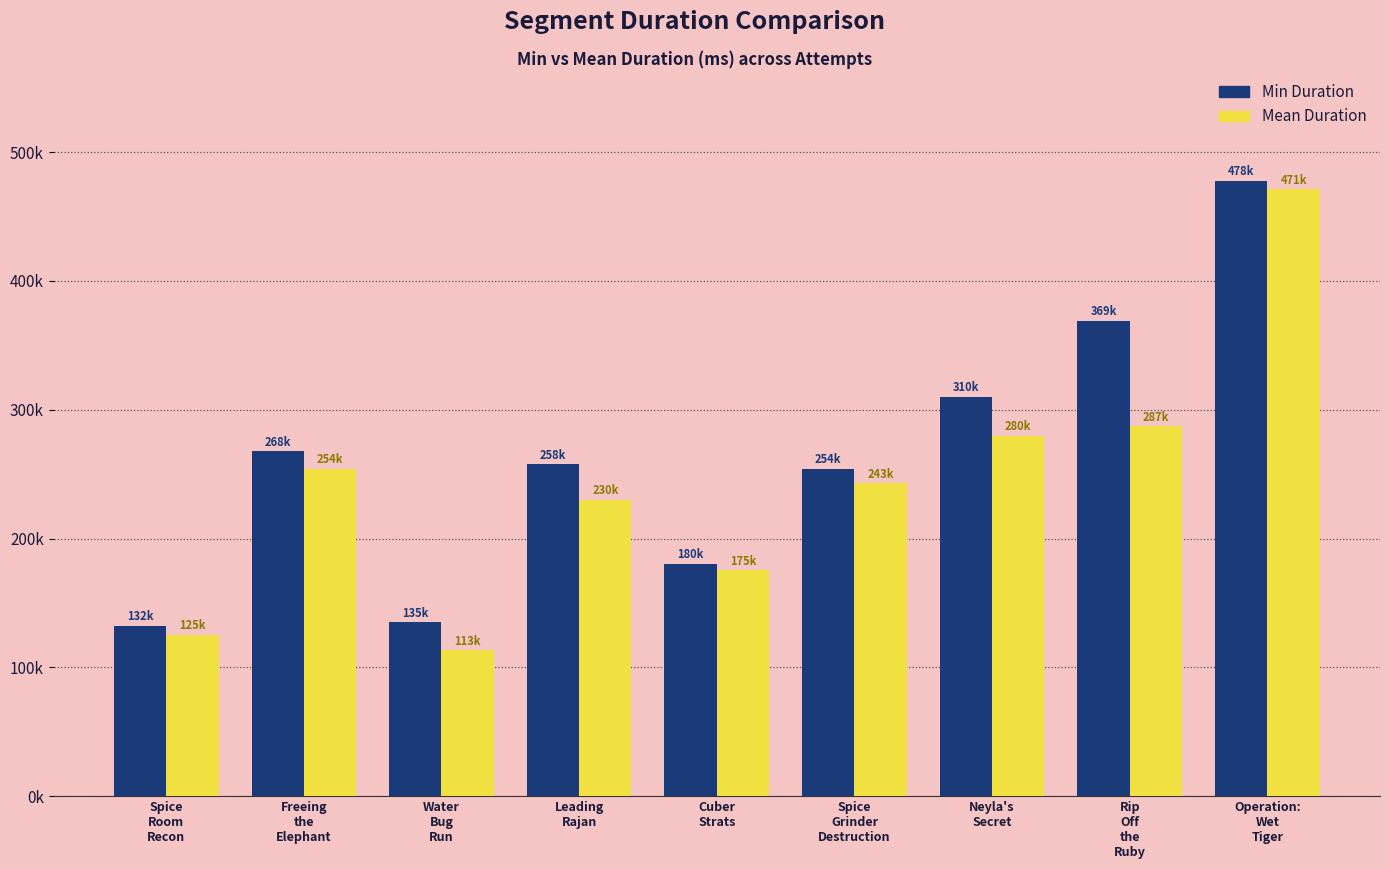

At which category does the chart reach its peak across all series?

Operation:
Wet
Tiger